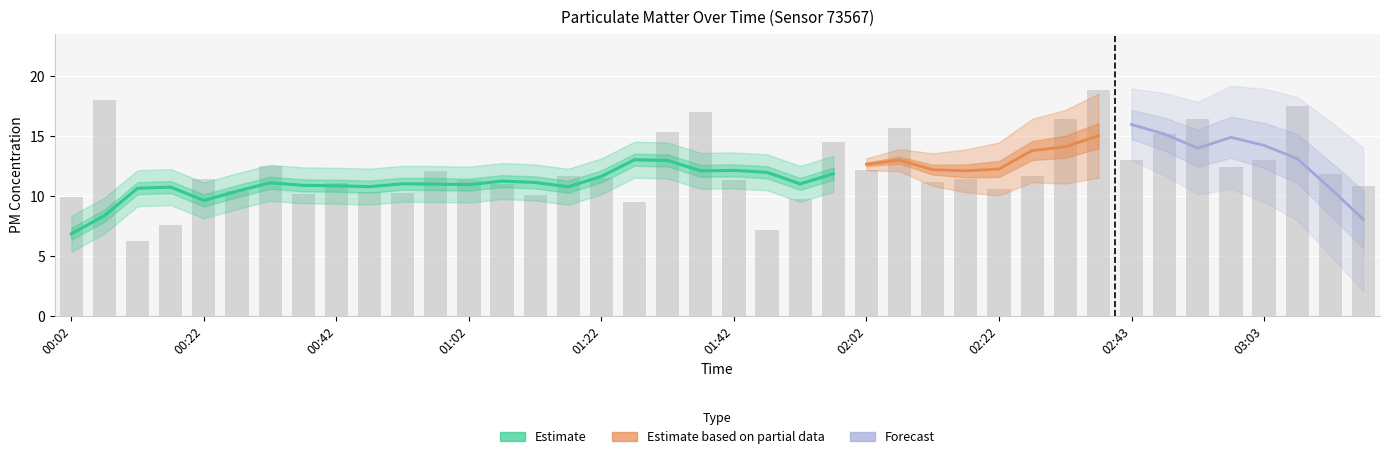

What is the label of the 11th bar from the right?

02:28